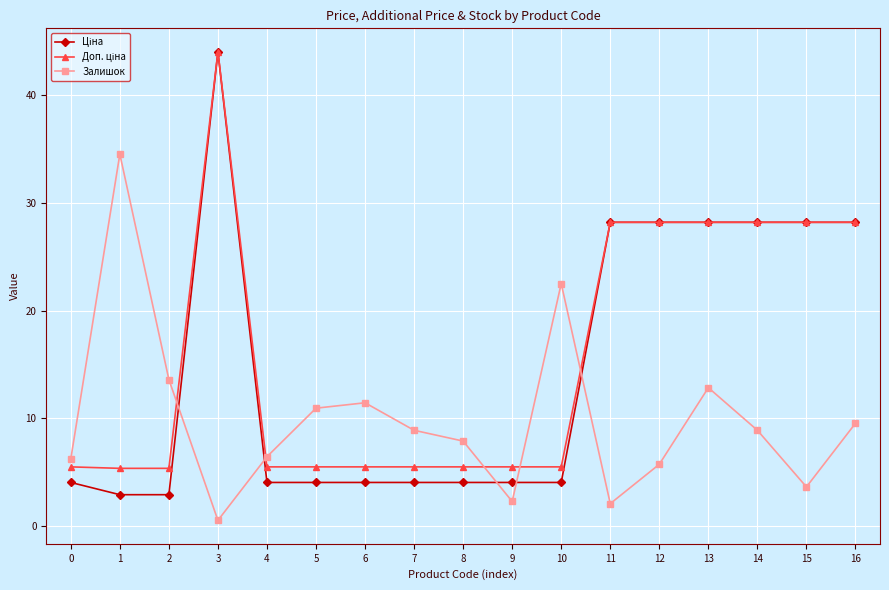

The Залишок series shows 12.8 at 13. True or false?

True